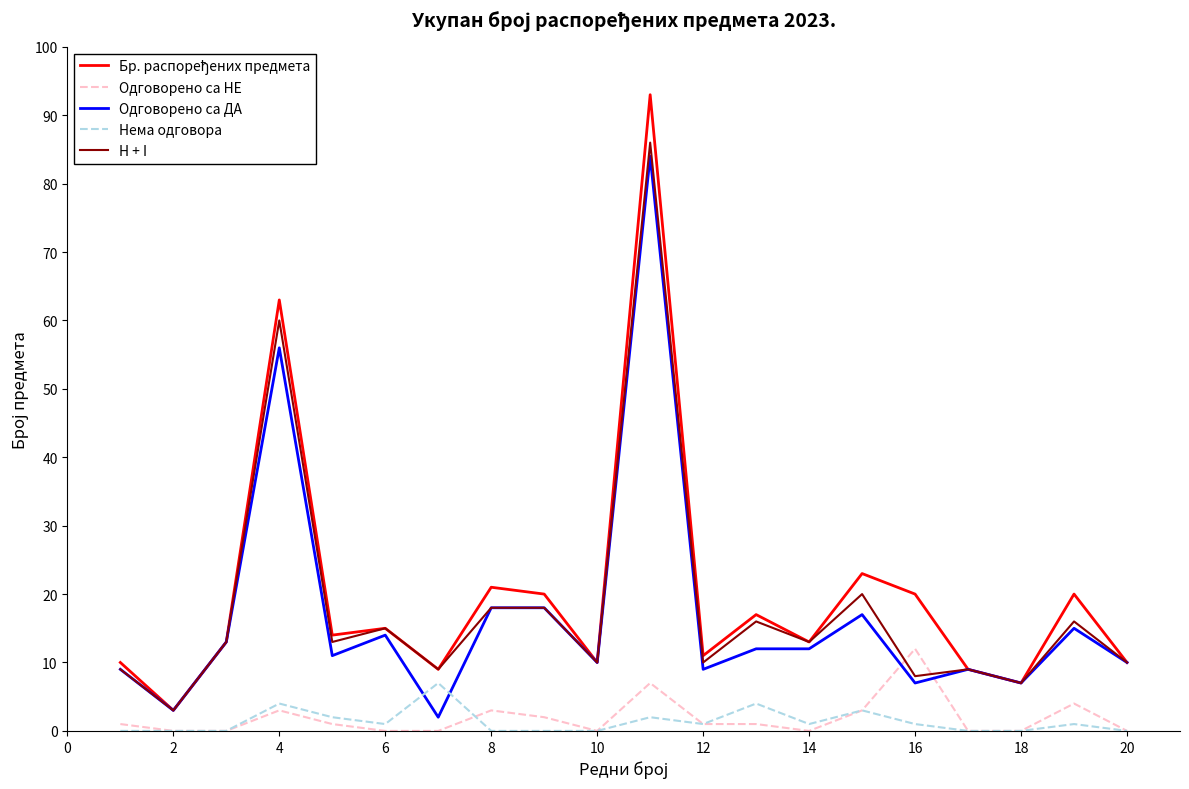

How many times do Одговорено са НЕ and H + I cross each other?

2